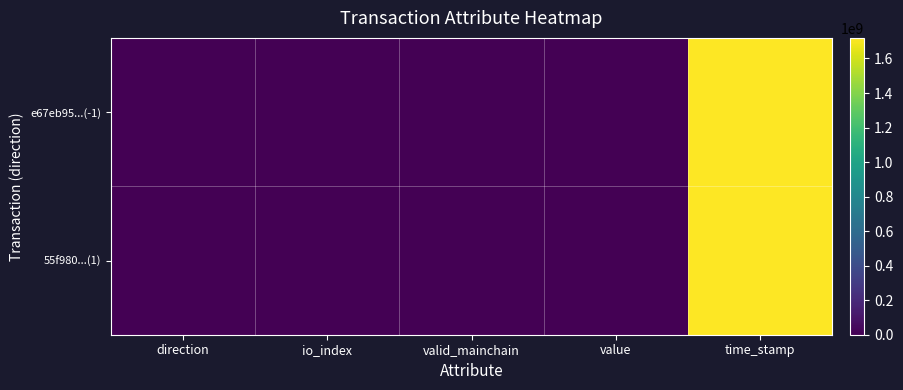

Which series has the largest total across all categories?

e67eb95...(-1)